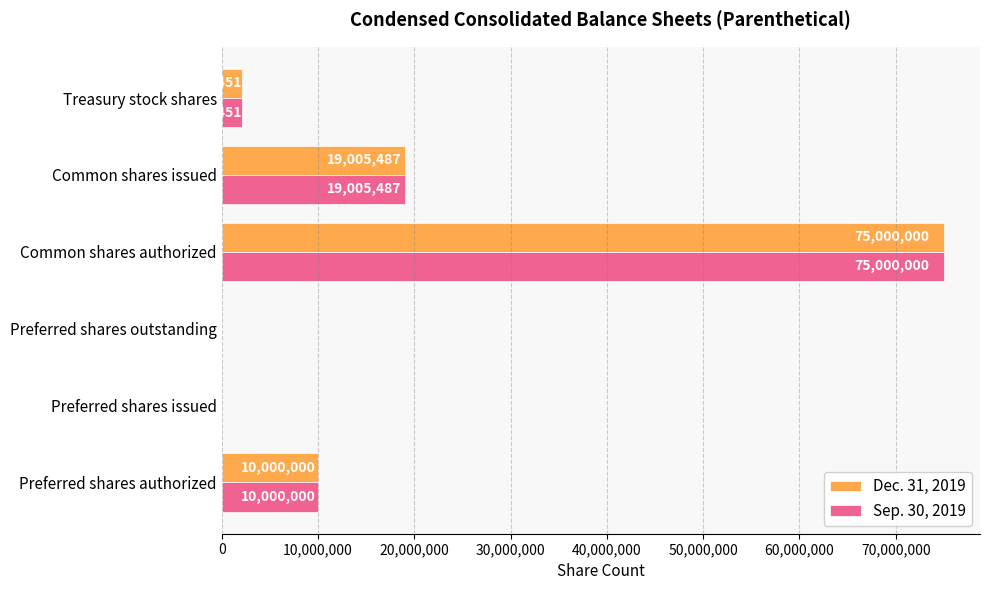

At which category is the sum across all series the highest?

Common shares authorized